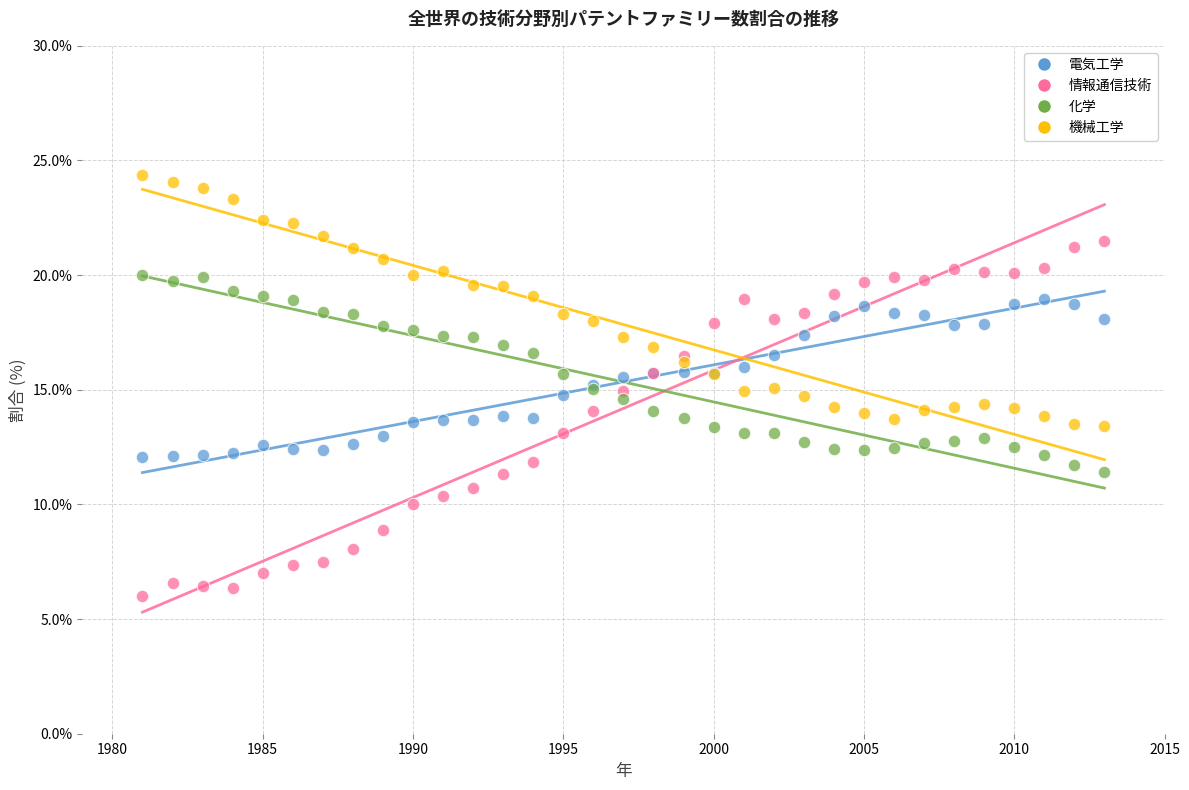

Which series contains the highest Y value?

機械工学